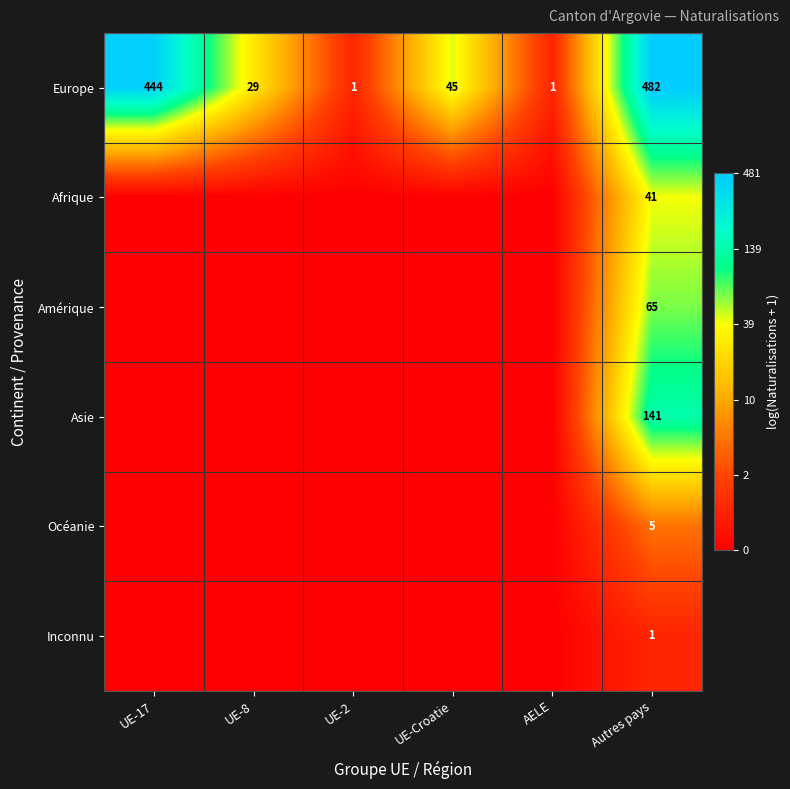

What is the sum of all Europe values?

1002